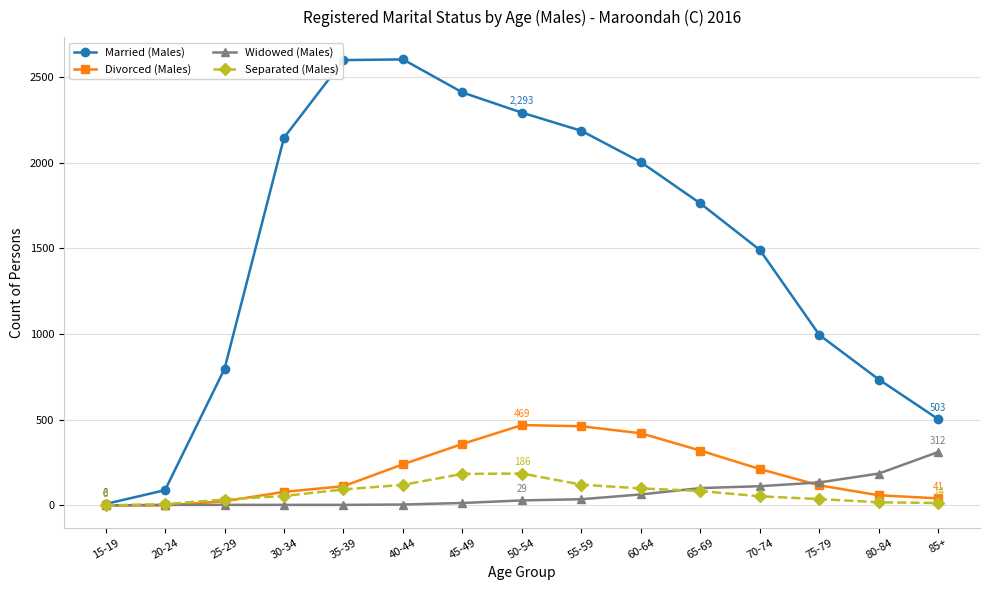

What is the maximum value for Separated (Males)?

186